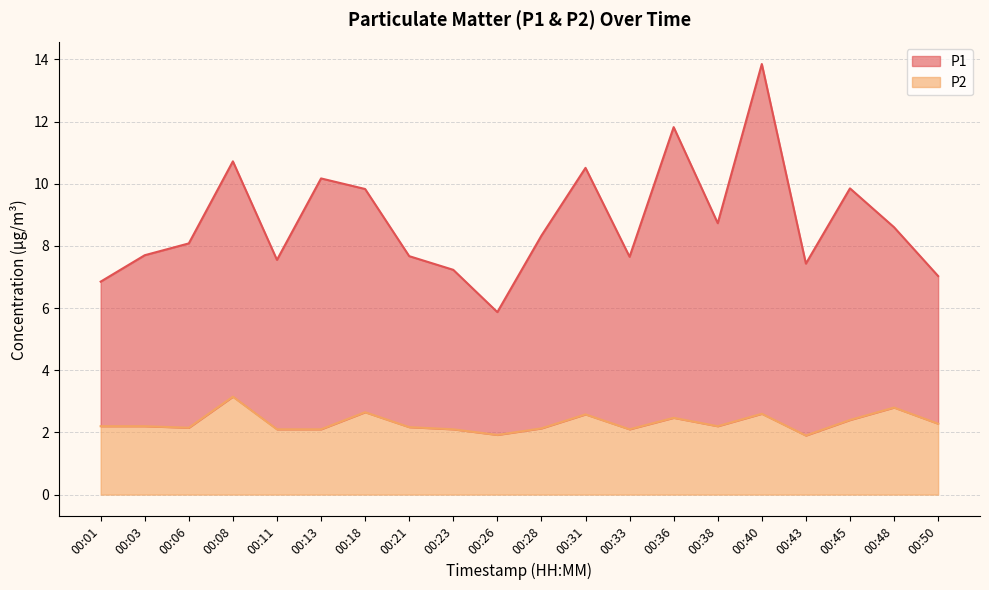

Rank the series by their maximum value, from lowest to highest.

P2, P1